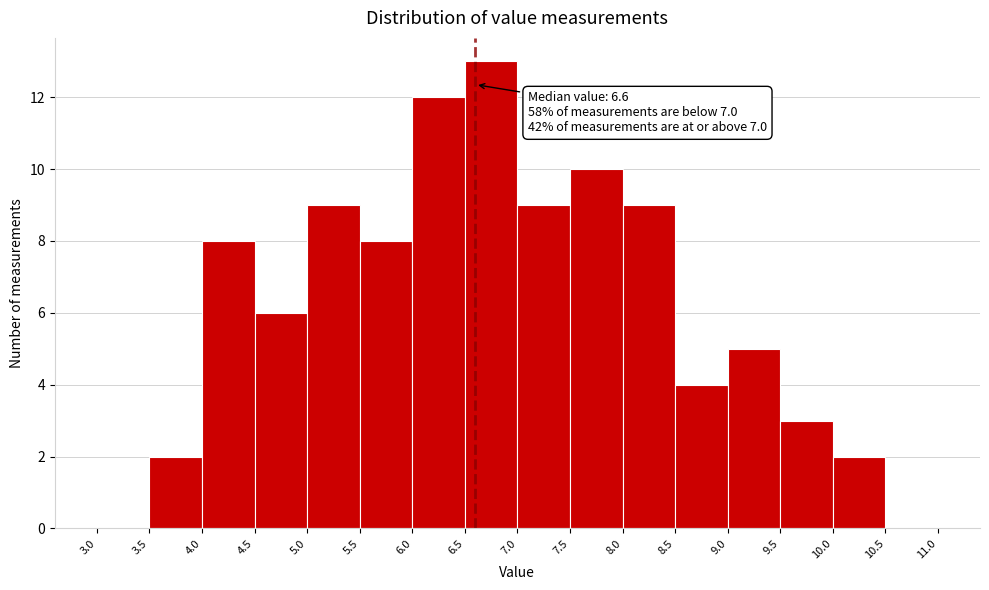

Over which range of the x-axis is the bar tallest?

6.5 to 7.0